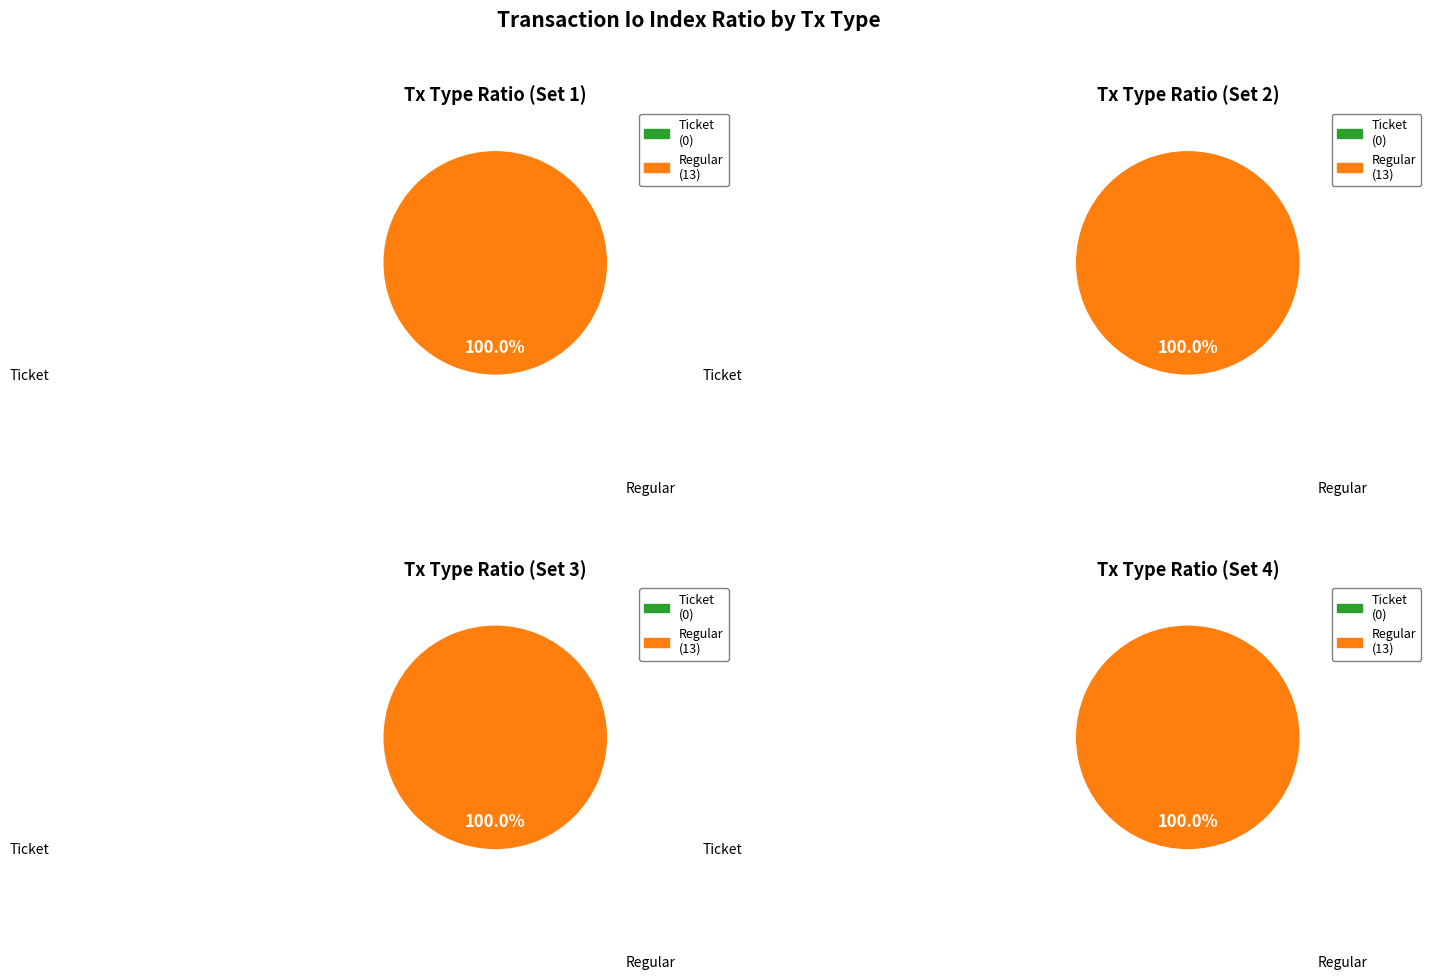

How many slices are in this pie chart?

2